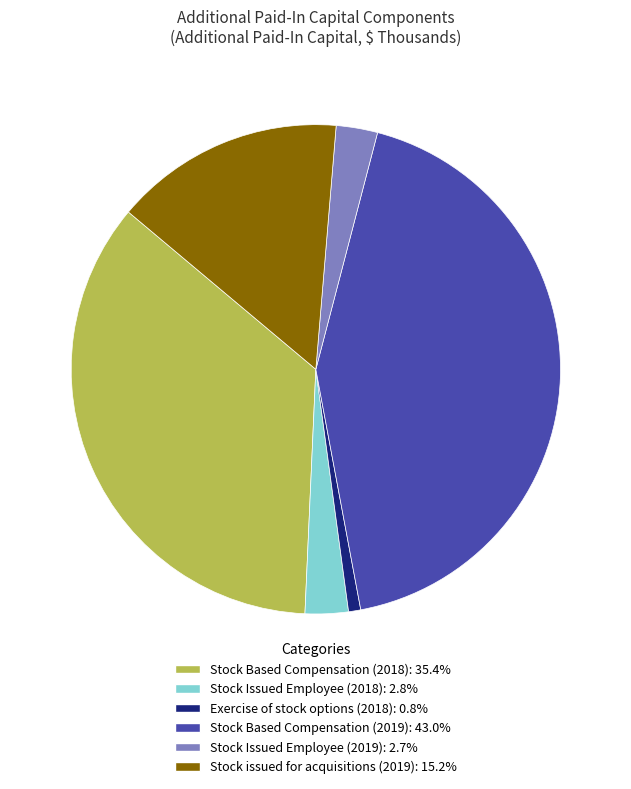

Is there any slice that represents more than half of the pie?

No